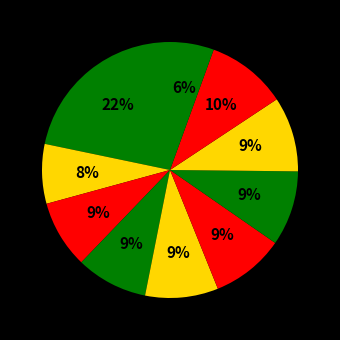

To the nearest percent, what is the average slice percentage?

10%